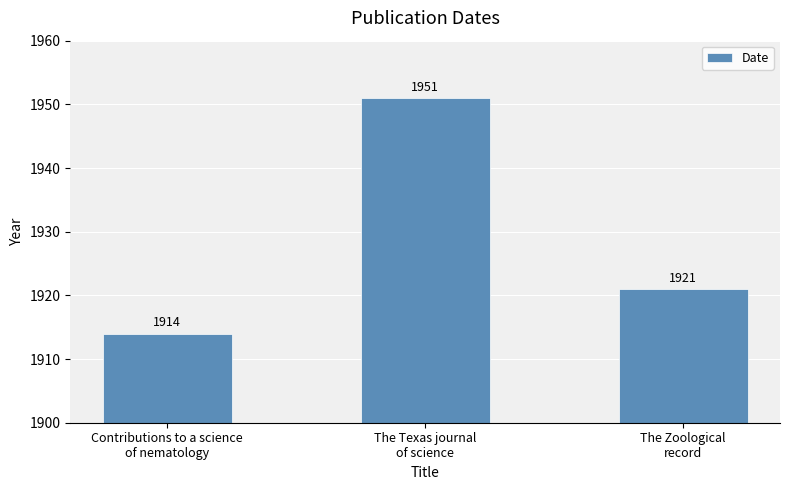

Rank the categories by value from highest to lowest.

The Texas journal
of science, The Zoological
record, Contributions to a science
of nematology